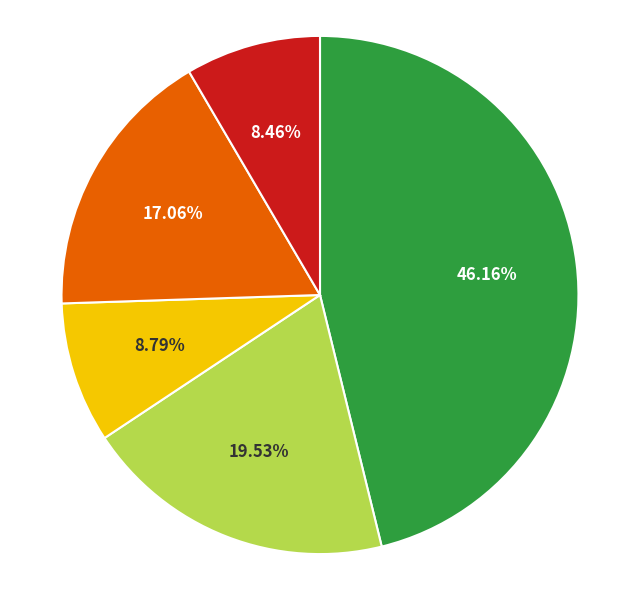

Is there a majority slice in this chart?

No